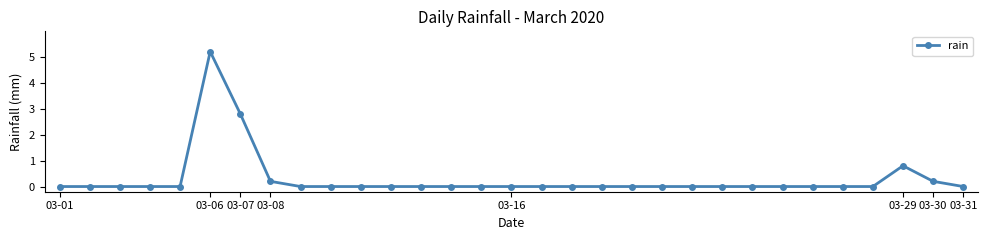

True or false: the data has more than 0 interior local peaks.

True